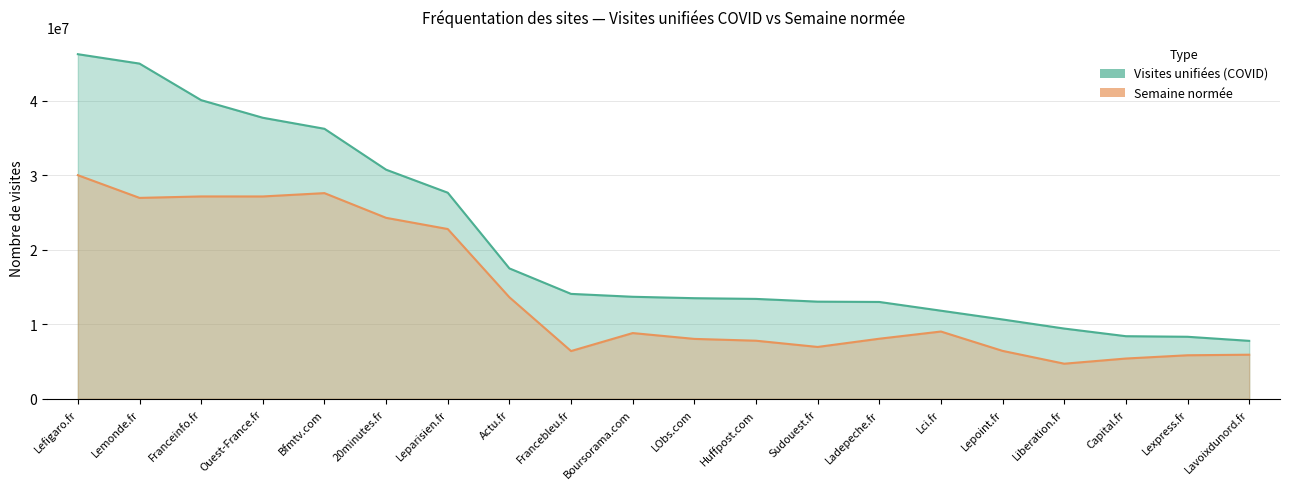

Count the number of data series in this chart.

2